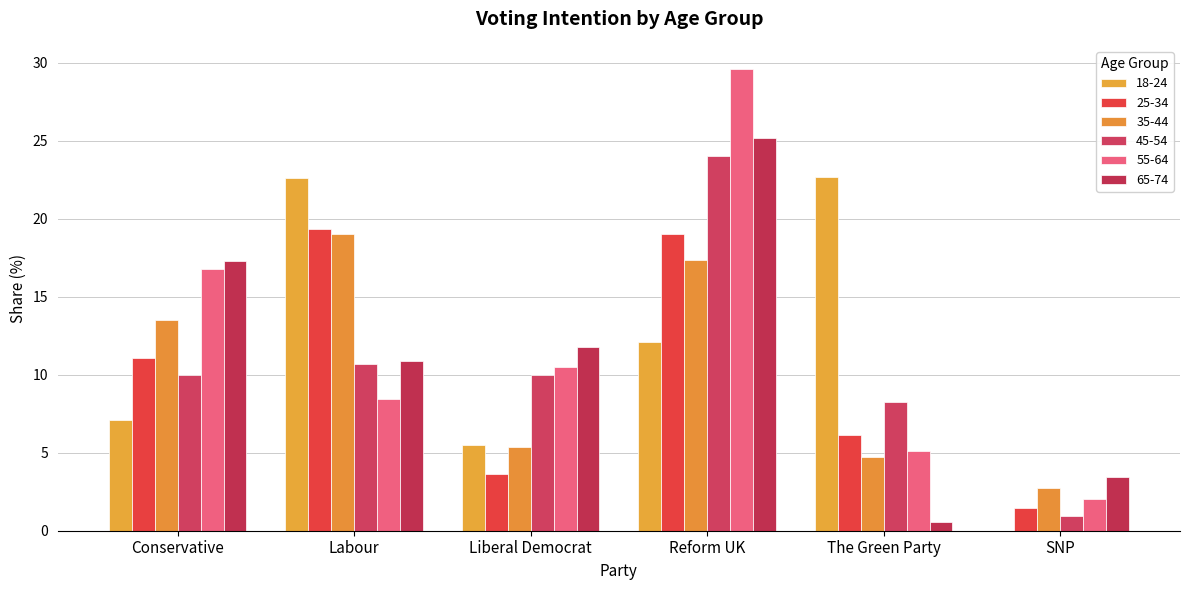

Are the bars grouped side by side (vs. stacked)?

Yes